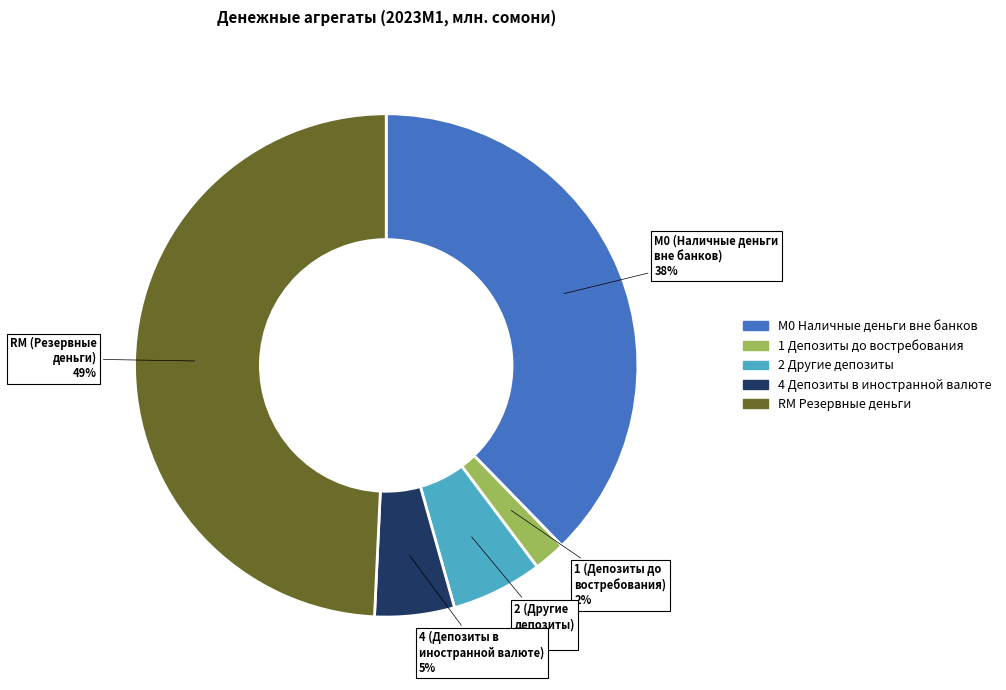

To the nearest percent, what is the difference between the largest and smallest slice percentages?

47%